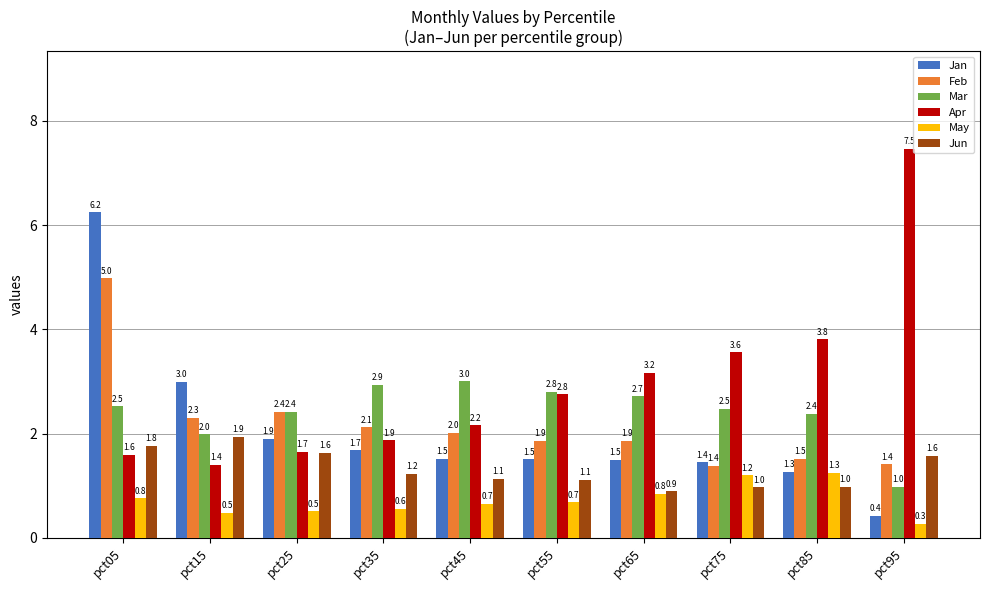

Which series has the widest spread of values?

Apr